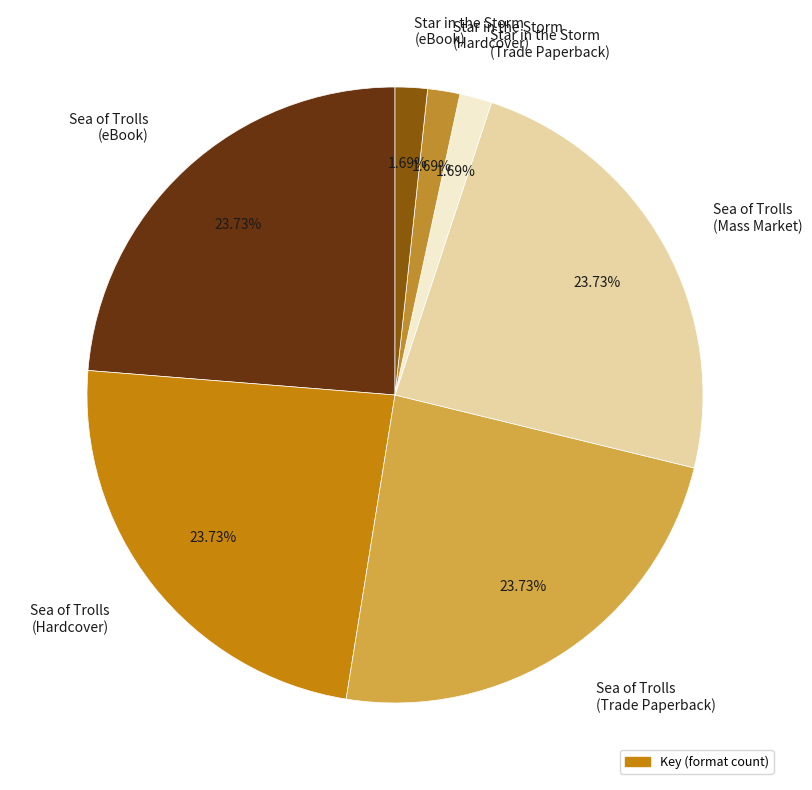

Is the sum of Star in the Storm (Hardcover) and Sea of Trolls (eBook) greater than half?

No